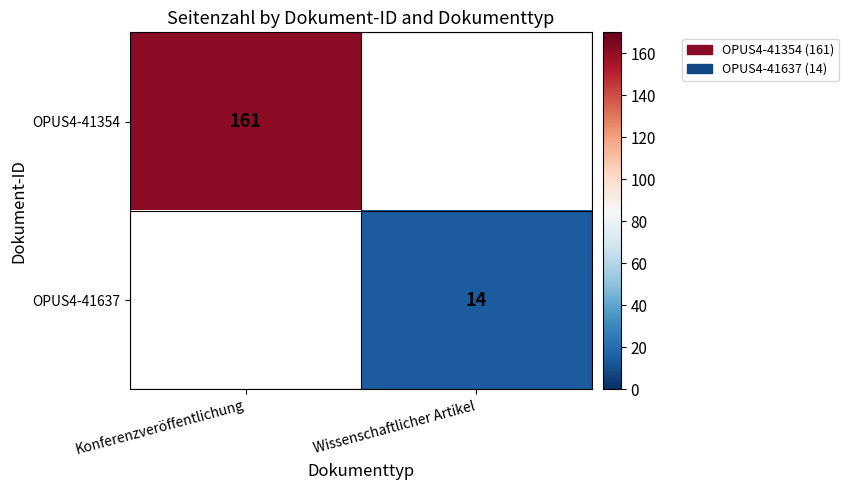

The OPUS4-41637 series shows 14 at Wissenschaftlicher Artikel. True or false?

True